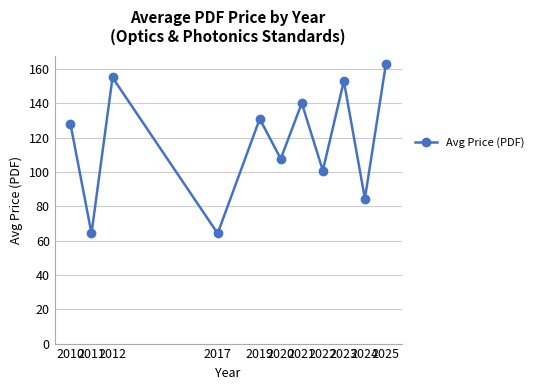

Does the chart display data point markers on the line(s)?

Yes